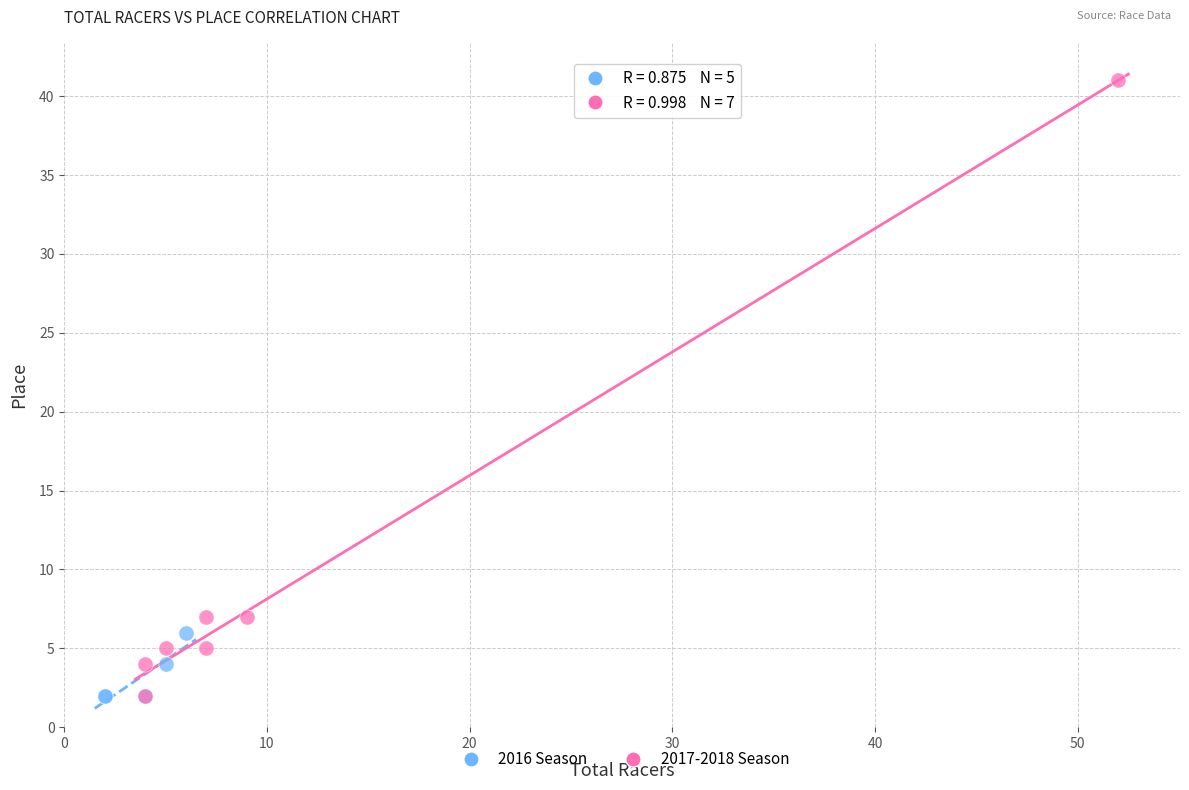

Which series contains the highest Y value?

2017-2018 Season